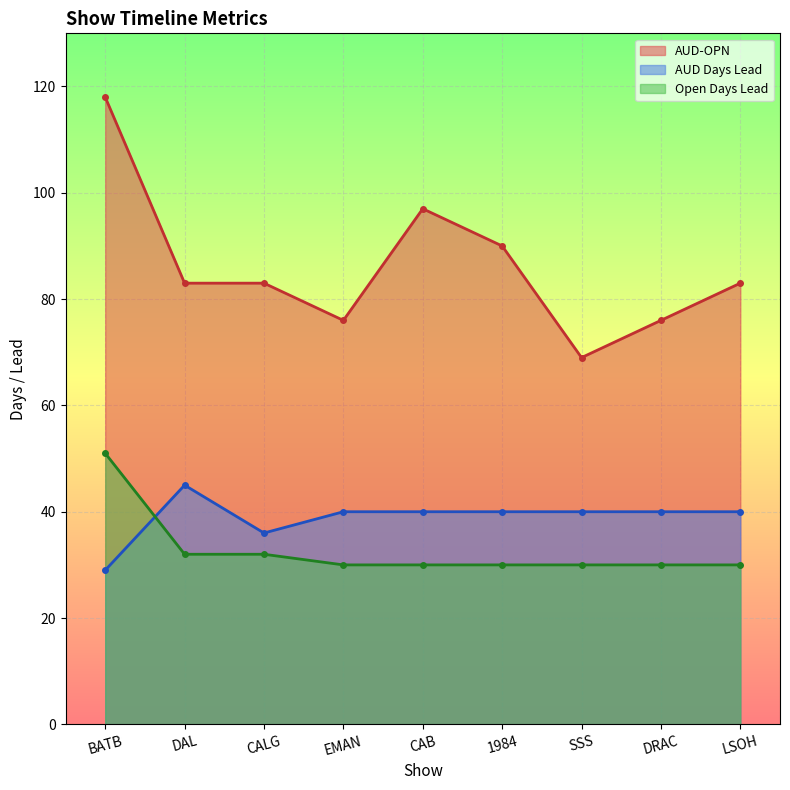

Is it true that AUD-OPN equals 76 at EMAN?

True